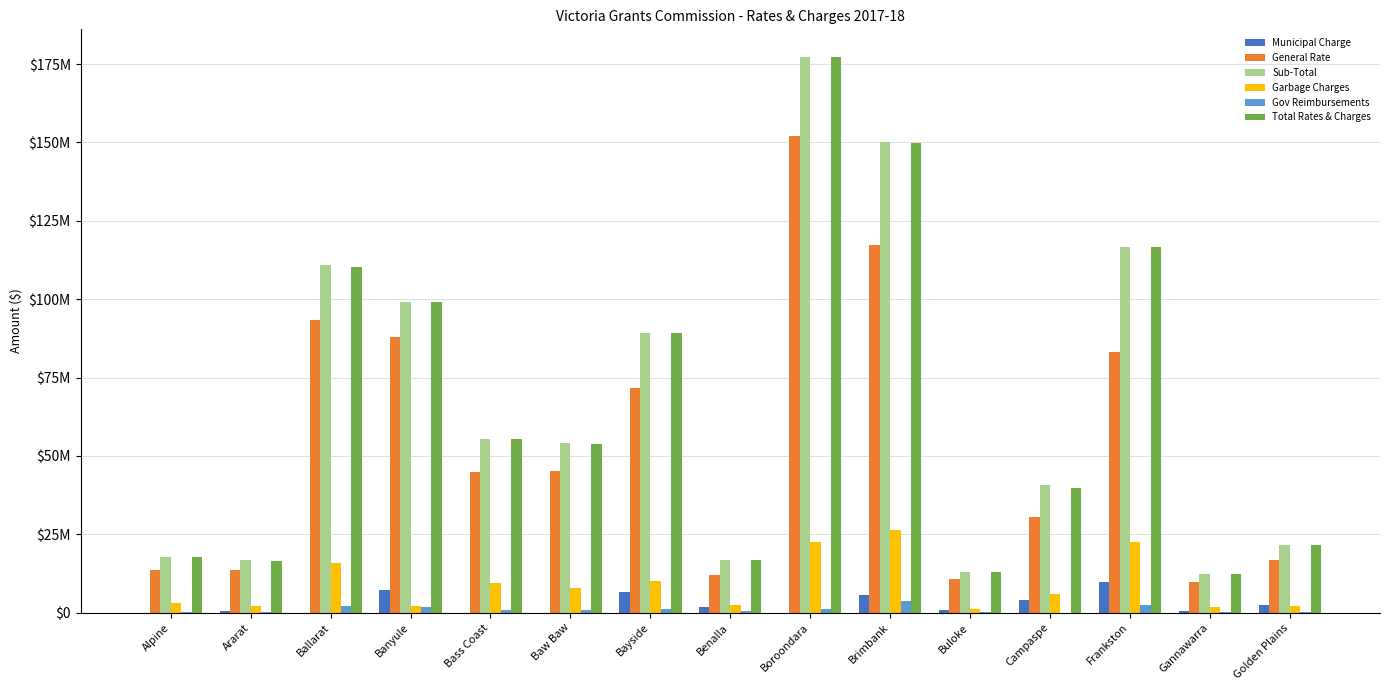

Are the bars horizontal?

No